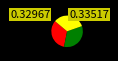

Is there a majority slice in this chart?

No